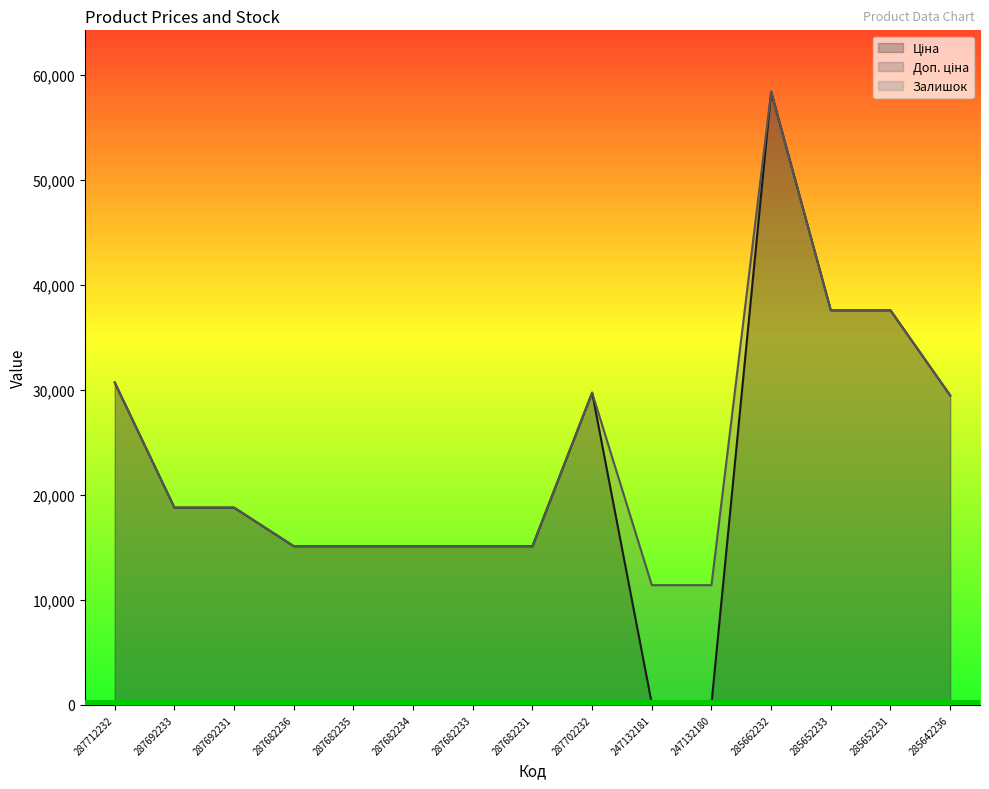

The value of Залишок at 285662232 is 14.0. True or false?

True